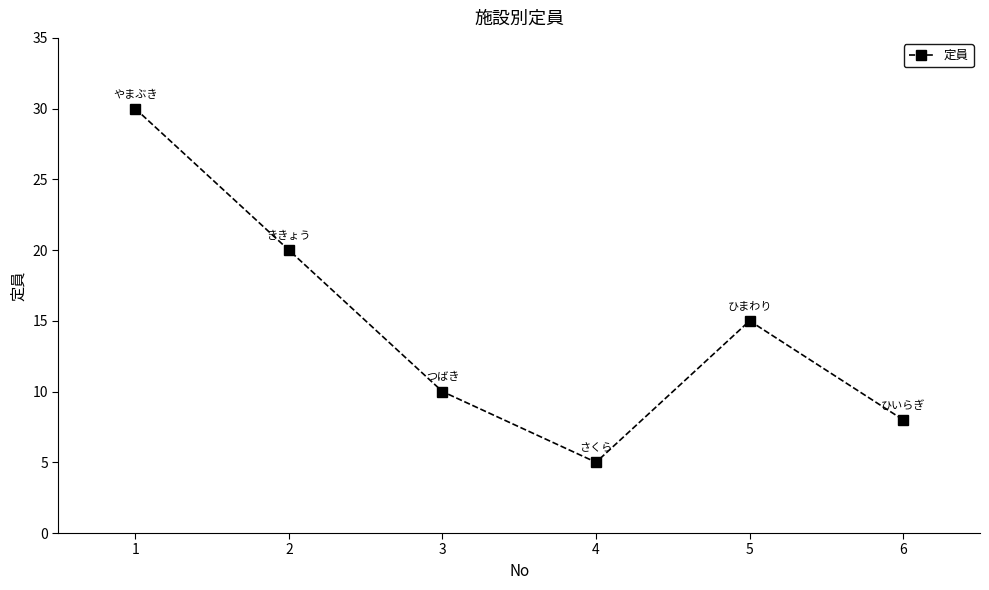

The chart shows a value of 5 at 4. True or false?

True